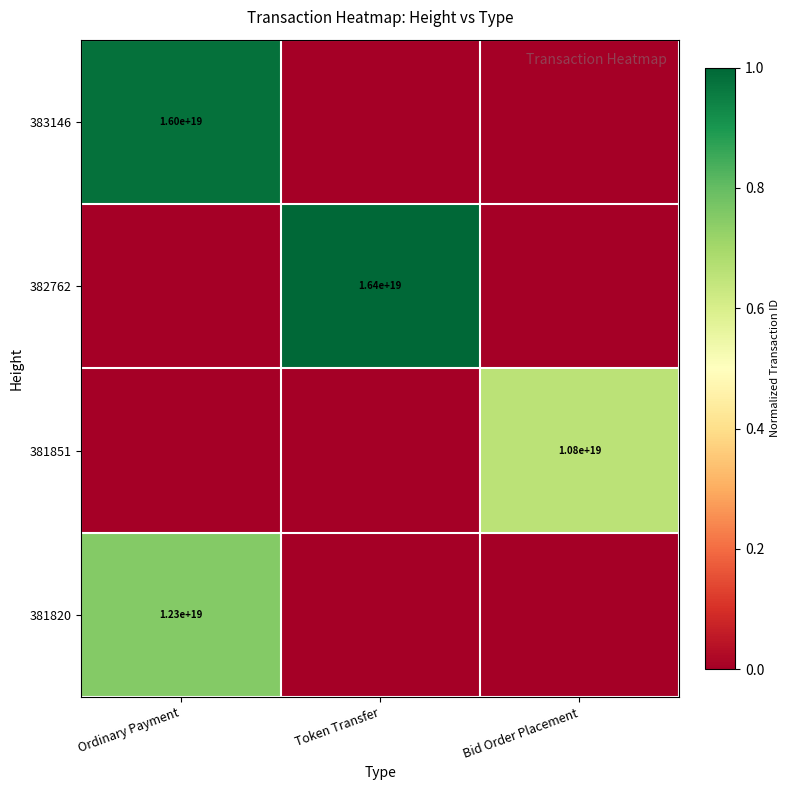

At Ordinary Payment, list the series in order from smallest to largest.

382762, 381851, 381820, 383146